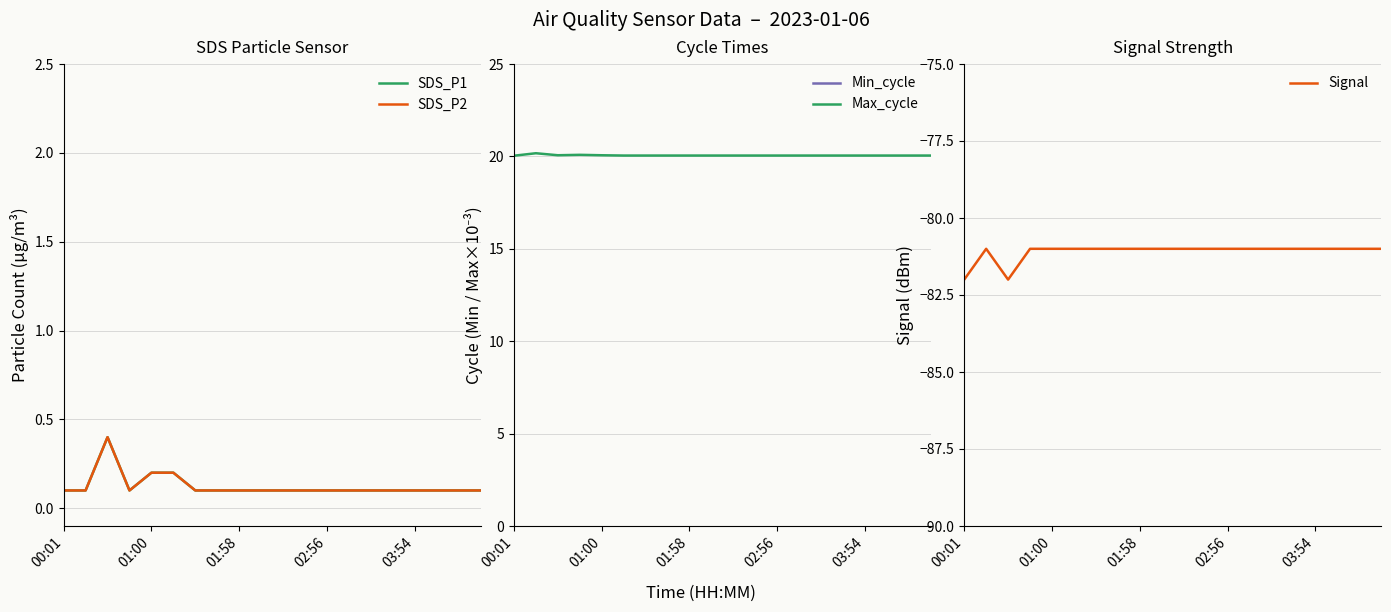

What is the minimum value for Max_cycle?

20.0